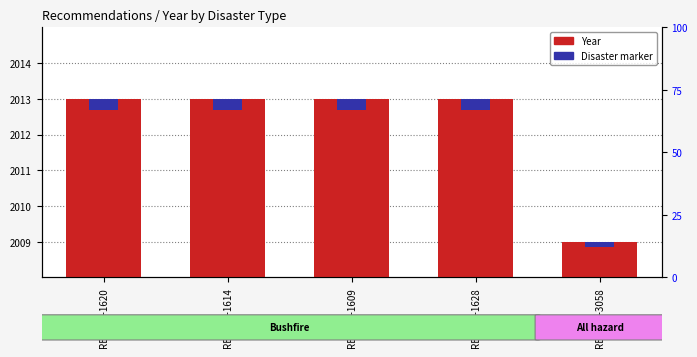

Which series changed the most between REC228-1614 and REC159-3058?

Year